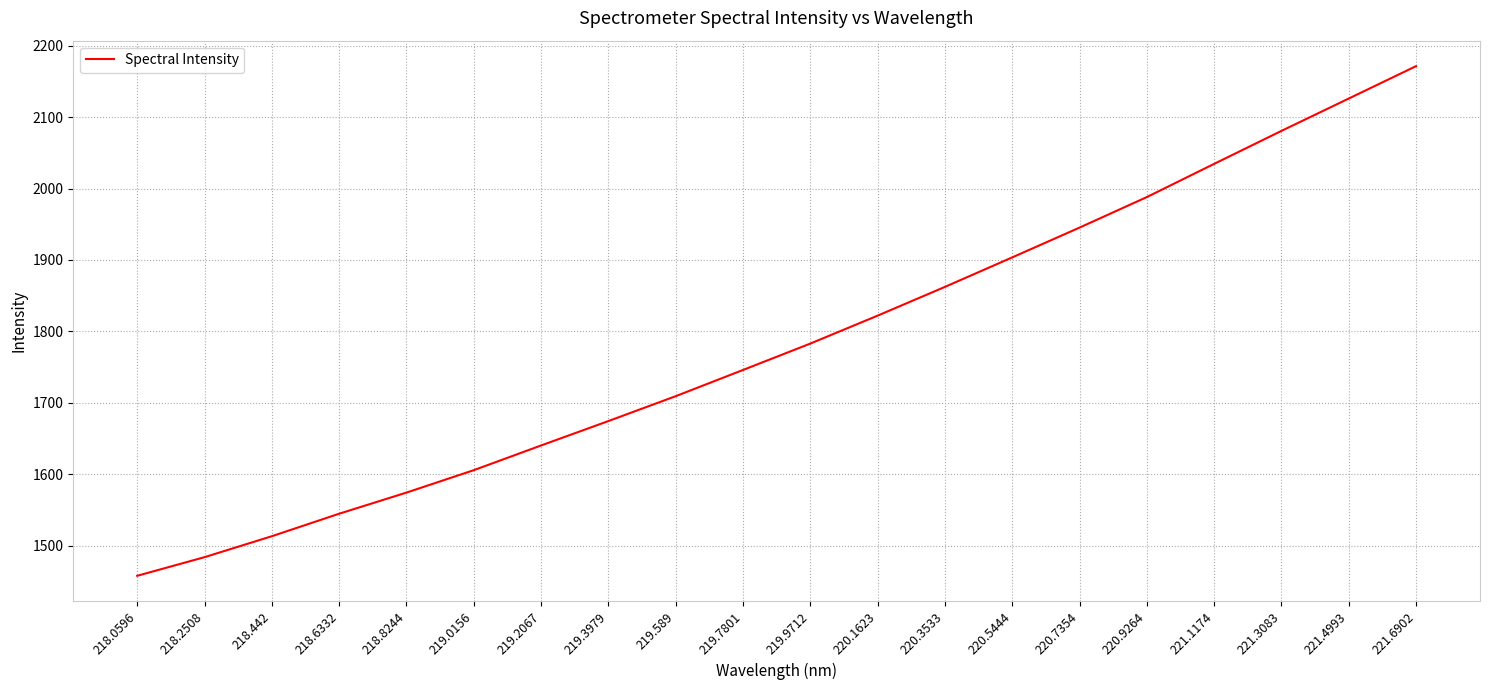

List the labels in order of value, largest first.

221.6902, 221.4993, 221.3083, 221.1174, 220.9264, 220.7354, 220.5444, 220.3533, 220.1623, 219.9712, 219.7801, 219.589, 219.3979, 219.2067, 219.0156, 218.8244, 218.6332, 218.442, 218.2508, 218.0596